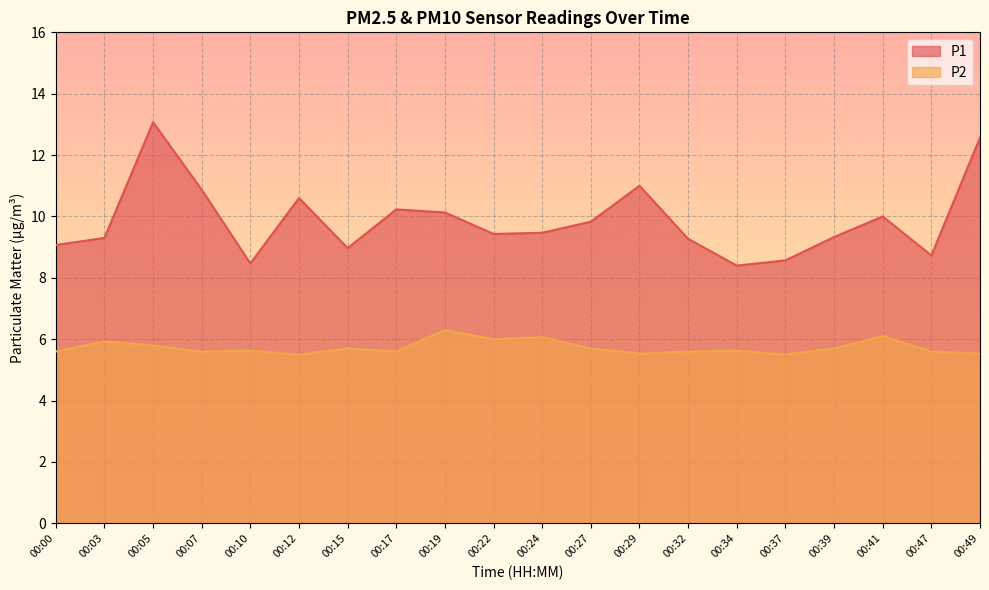

True or false: P2 has a value of 8.0 at 00:07.

False